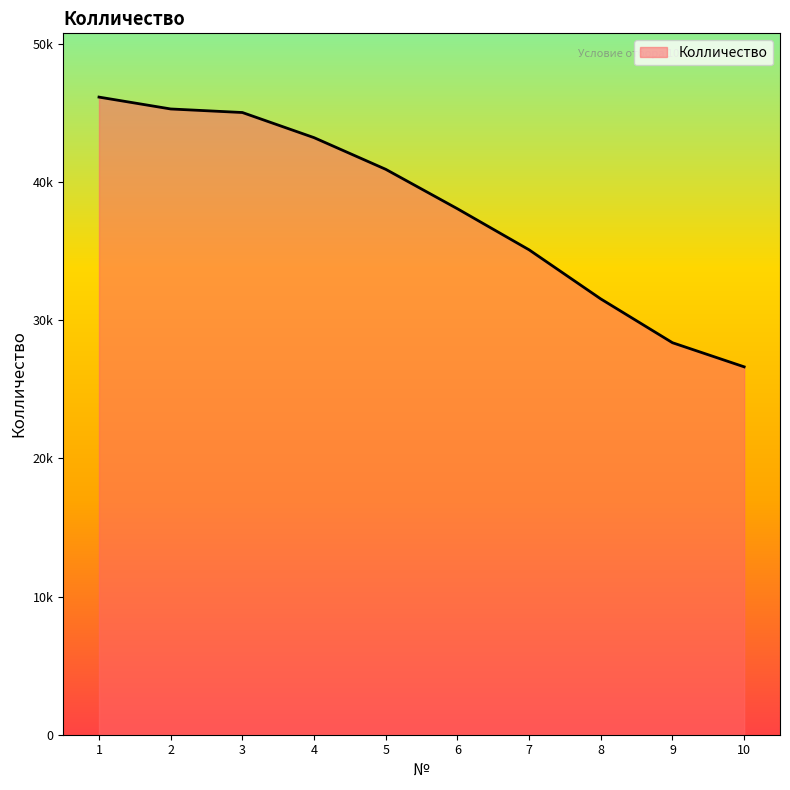

Which category has the lowest value across all series?

10